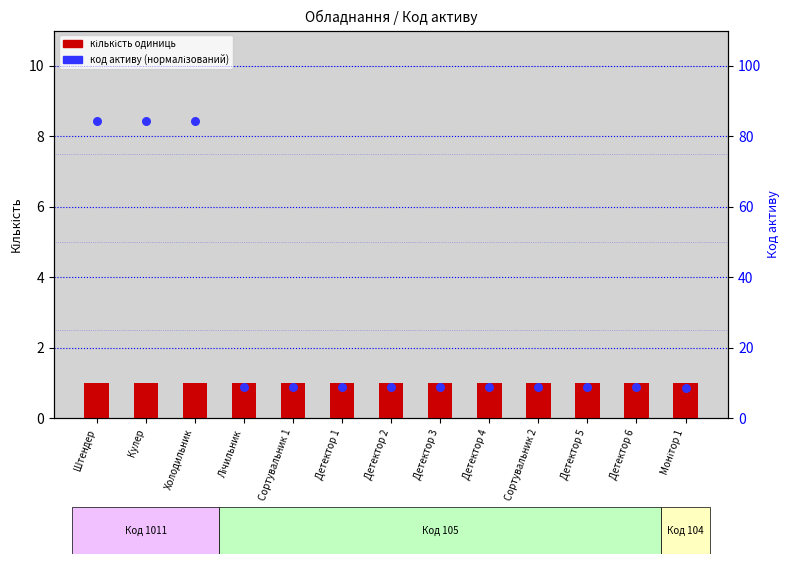

At which category is the sum across all series the highest?

Штендер